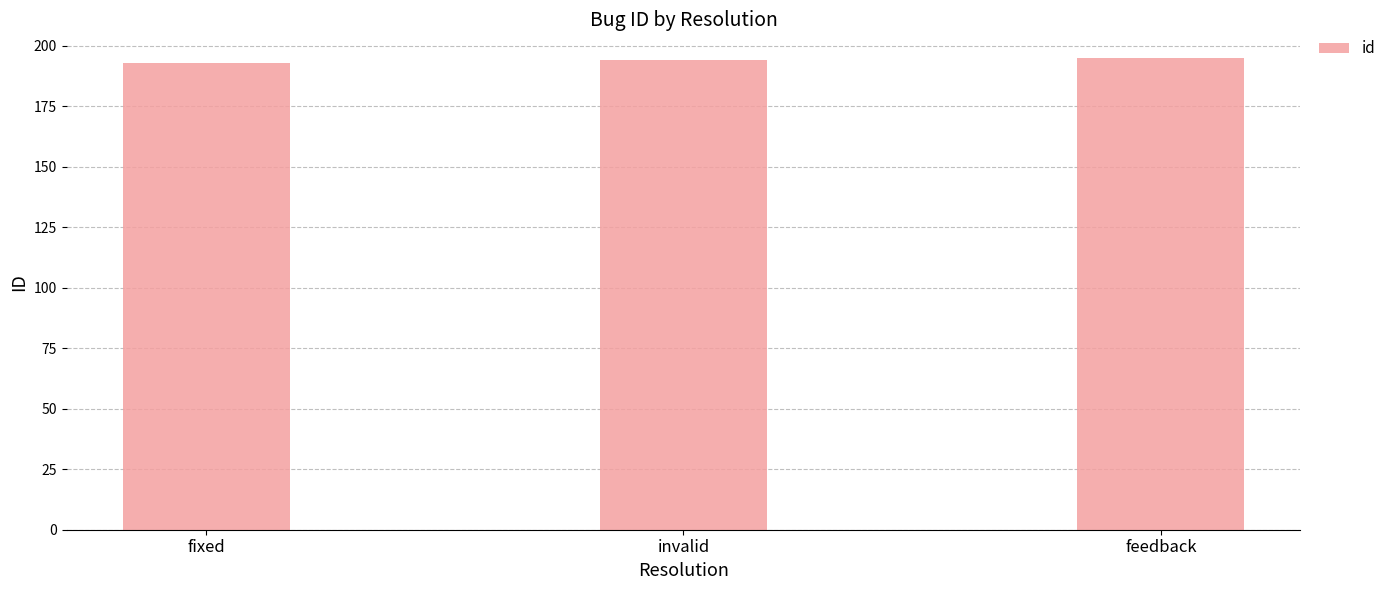

What is the ratio of the value at invalid to the value at fixed?

1.0